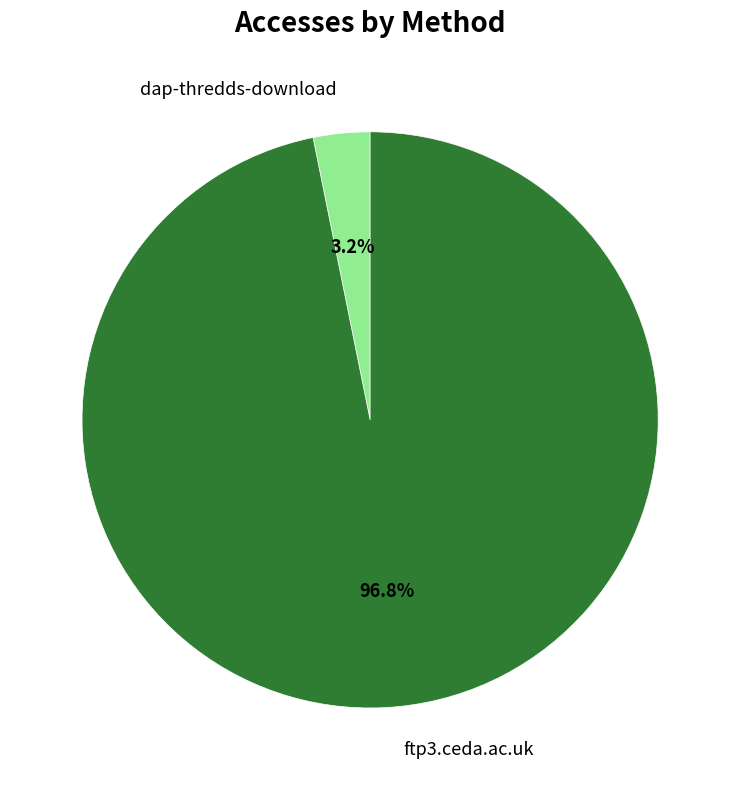

Which slice is the largest?

ftp3.ceda.ac.uk